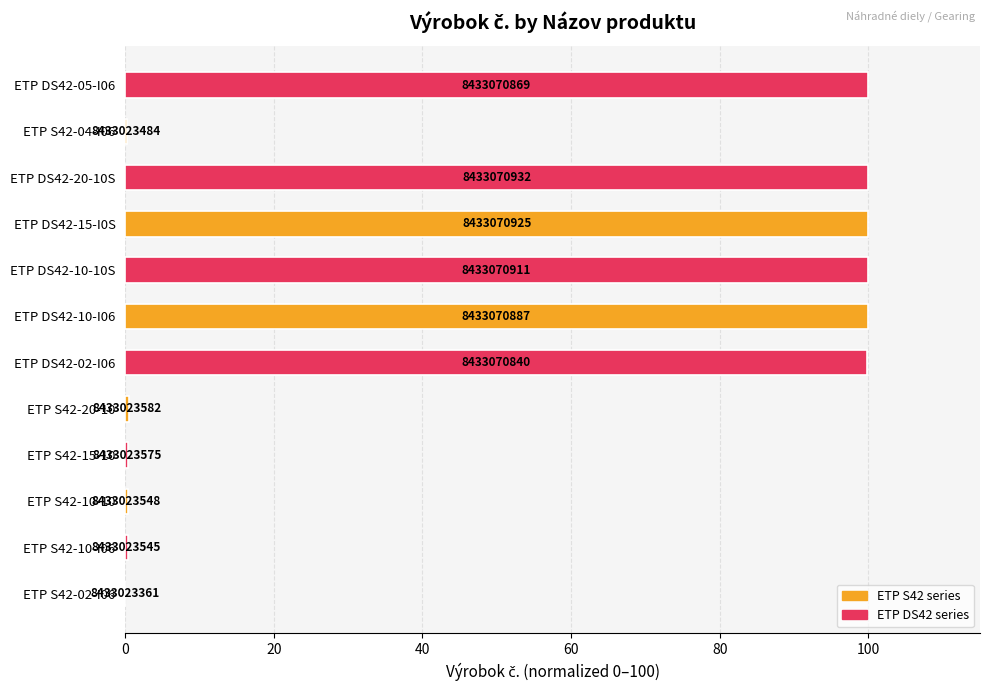

Are the bars horizontal?

Yes